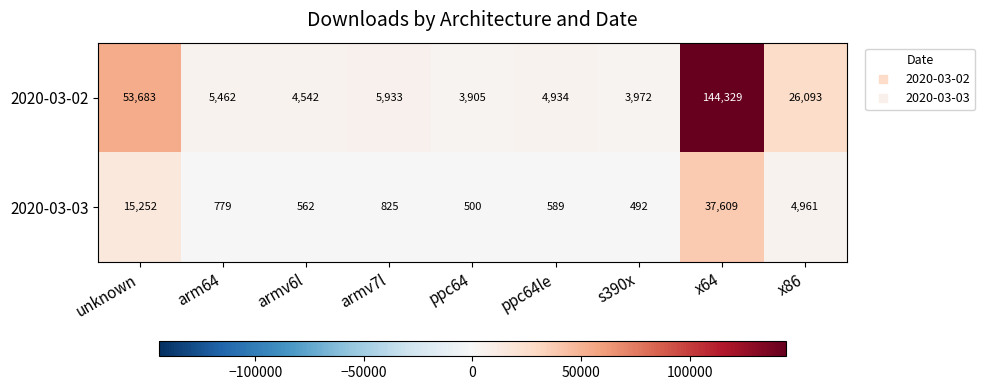

Reading left to right, list all the values displayed in this chart.

2020-03-02: unknown=53683	arm64=5462	armv6l=4542	armv7l=5933	ppc64=3905	ppc64le=4934	s390x=3972	x64=144329	x86=26093
2020-03-03: unknown=15252	arm64=779	armv6l=562	armv7l=825	ppc64=500	ppc64le=589	s390x=492	x64=37609	x86=4961